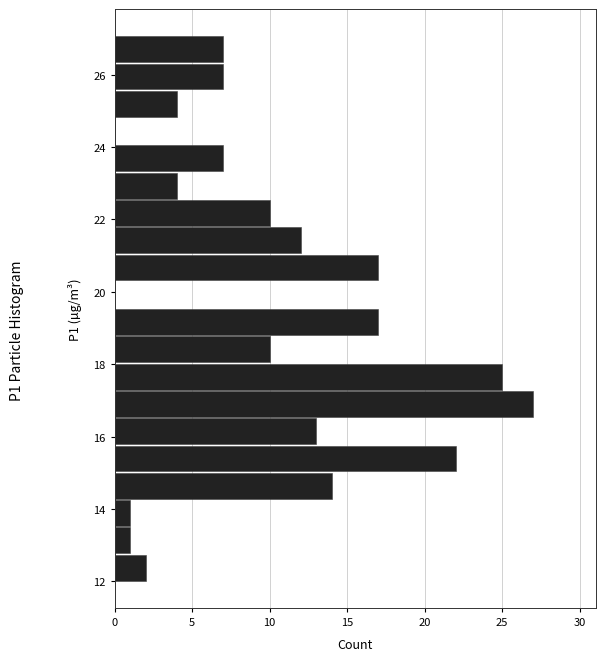

Read against the y-axis, roughly where is the centre of the longest bar?

17.0